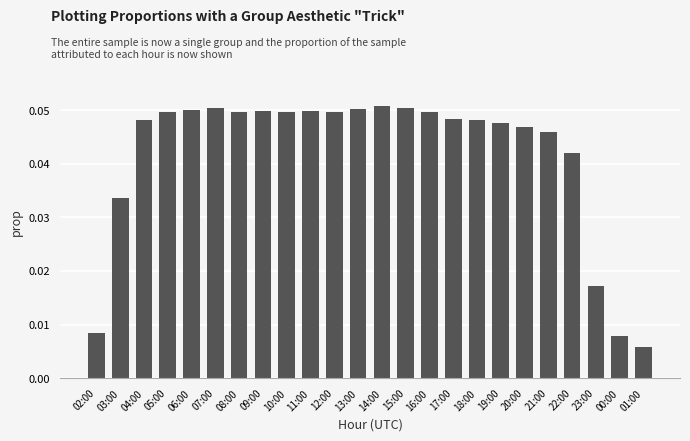

What is the label of the 3rd bar from the left?

04:00